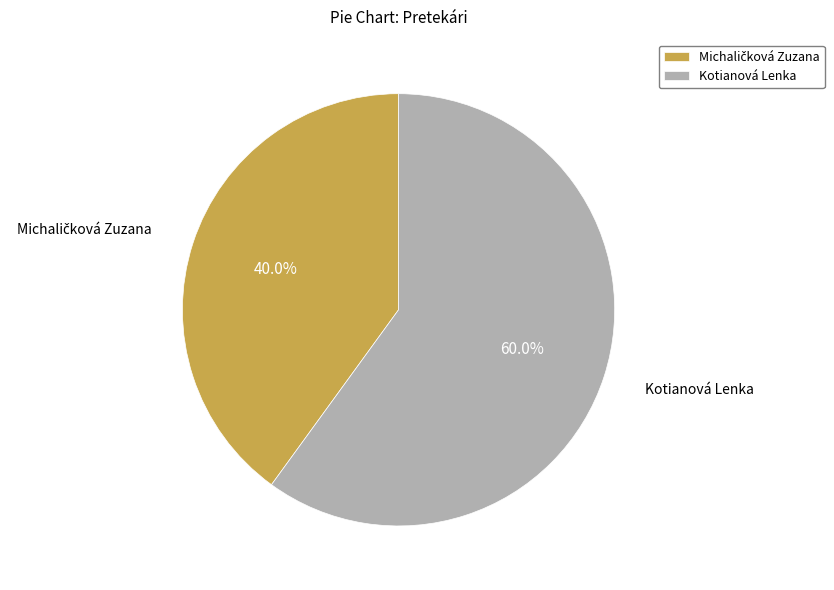

Which category has the biggest portion of the pie?

Kotianová Lenka